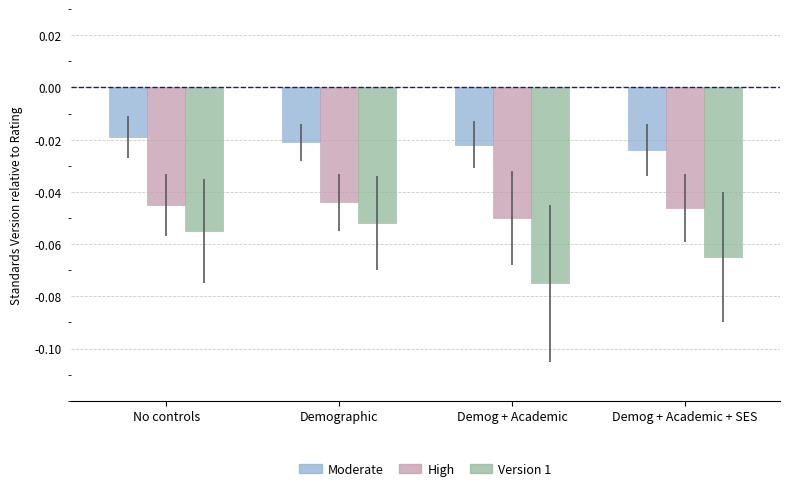

Is the value of High at Demographic greater than the value of Moderate at No controls?

No